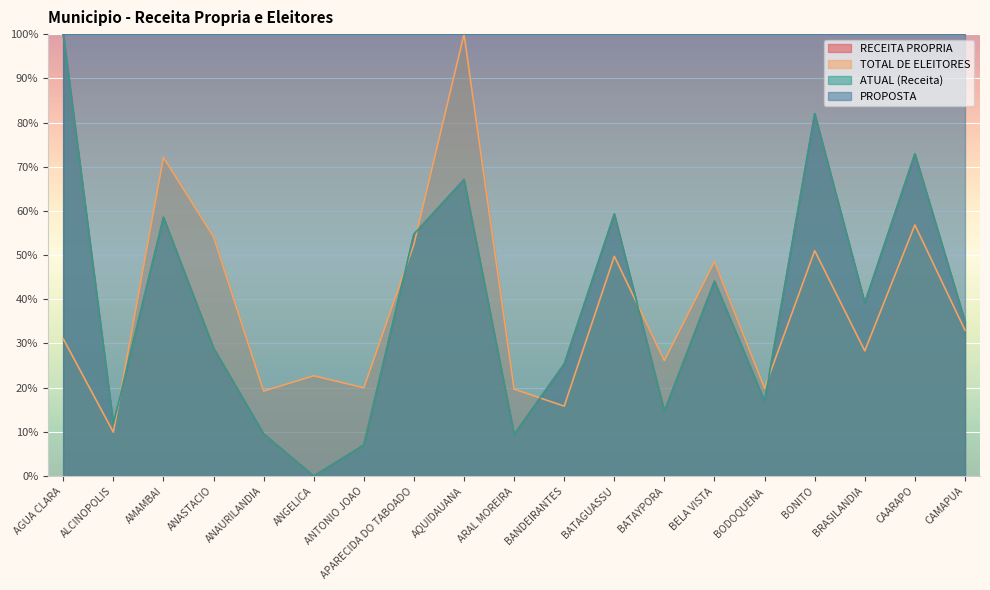

True or false: RECEITA PROPRIA has more than 1 points higher than both neighbors.

True